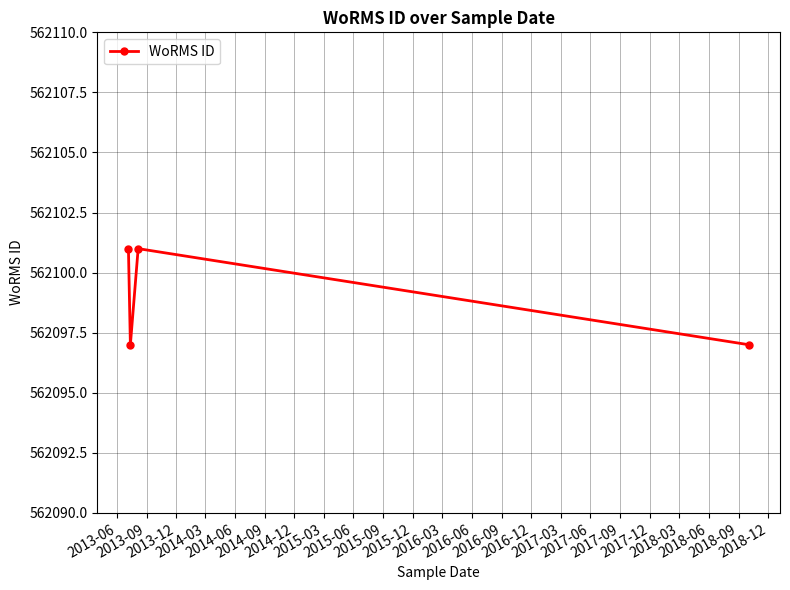

How many interior local valleys (lower than both neighbors) does the data have?

1